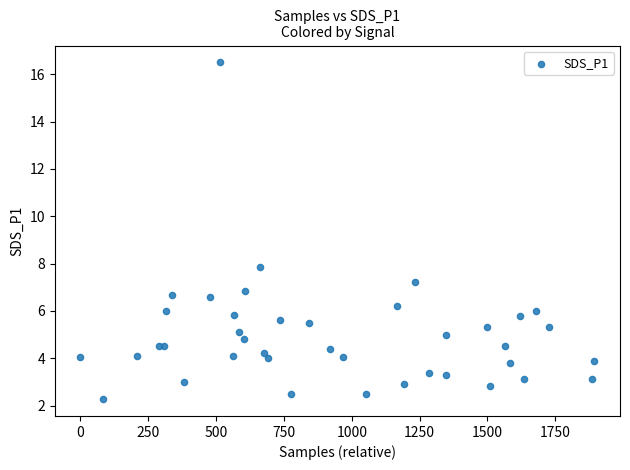

What Y value in the scatter plot is closest to 9?

7.9